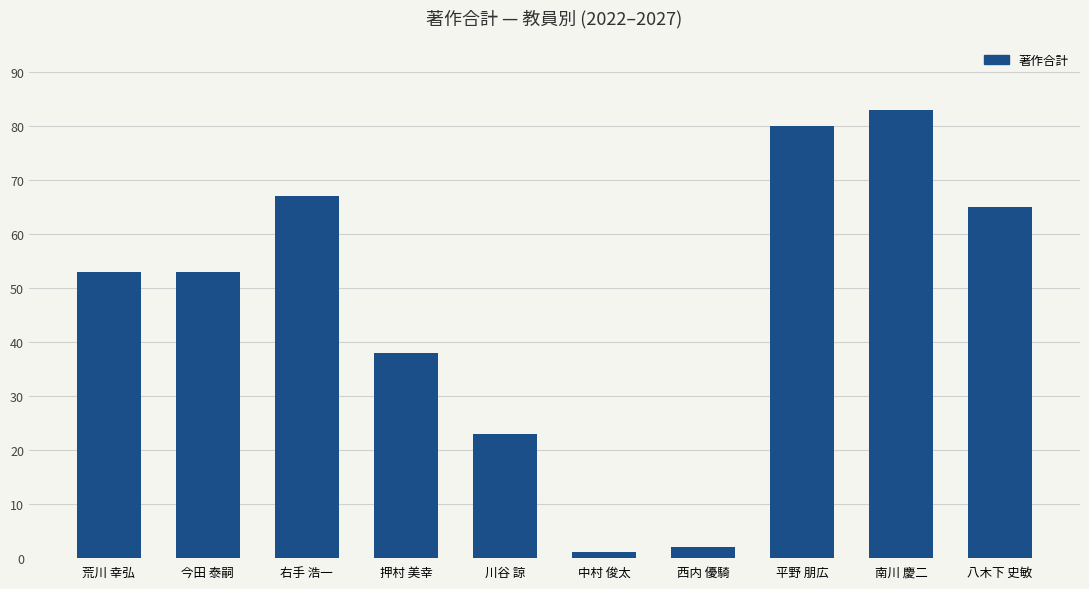

What is the label of the 10th bar from the right?

荒川 幸弘